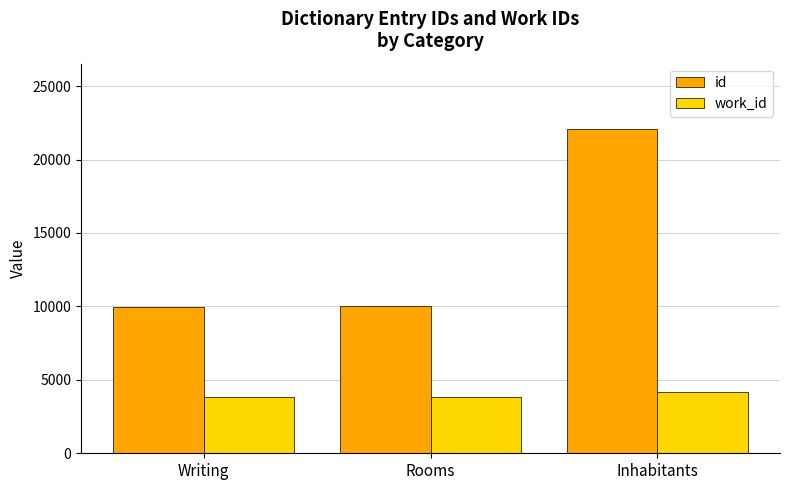

What are all the series names shown in the legend?

id, work_id